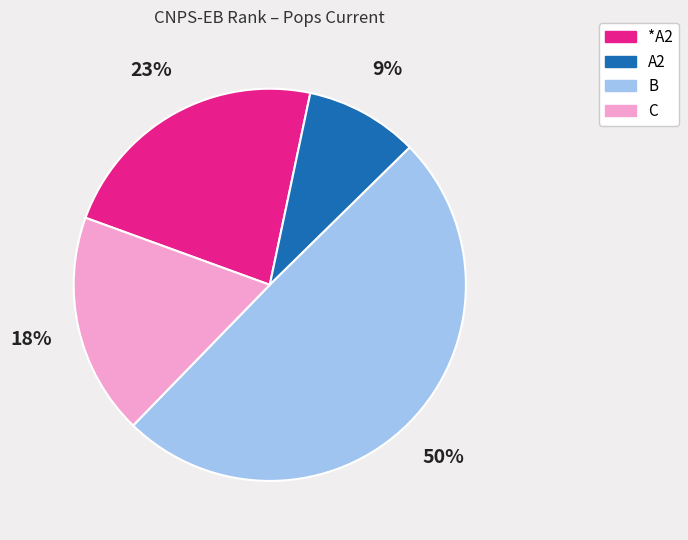

To the nearest percent, what is the average slice percentage?

25%